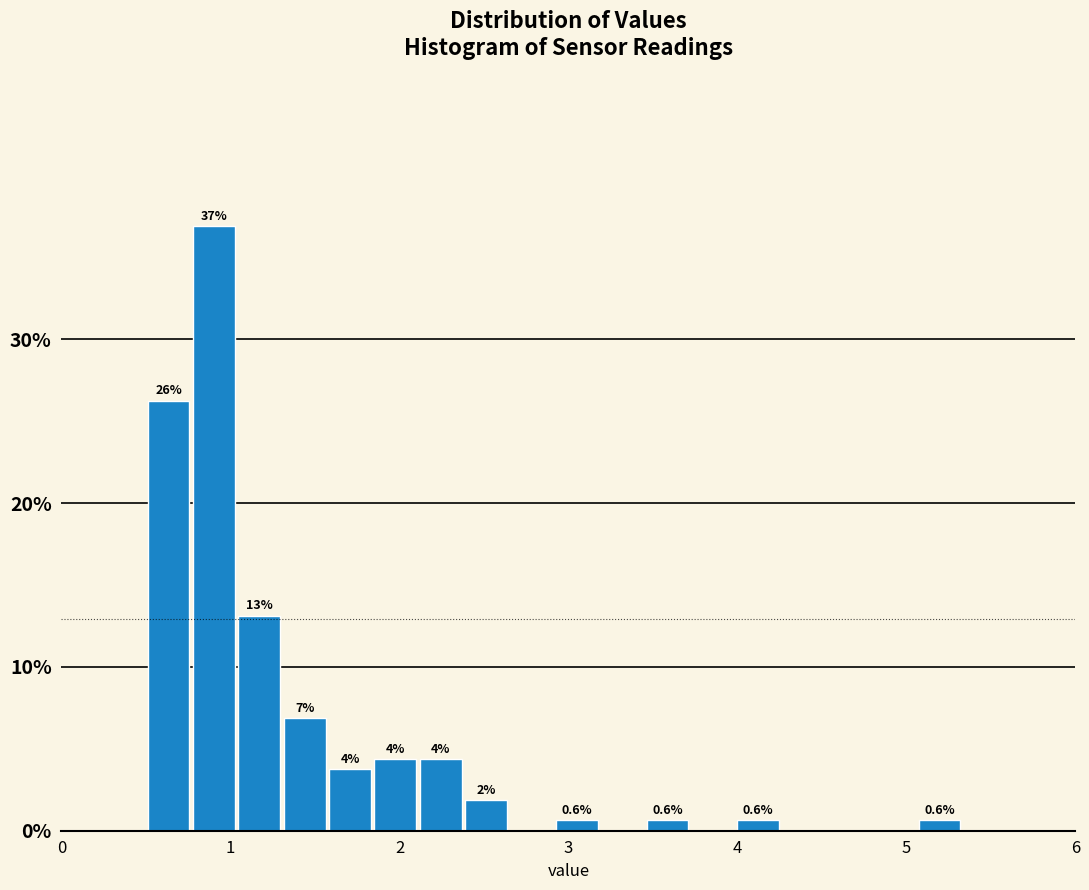

Around what value on the x-axis is the tallest bar? Give the approximate position of its centre, as read against the axis.

0.9